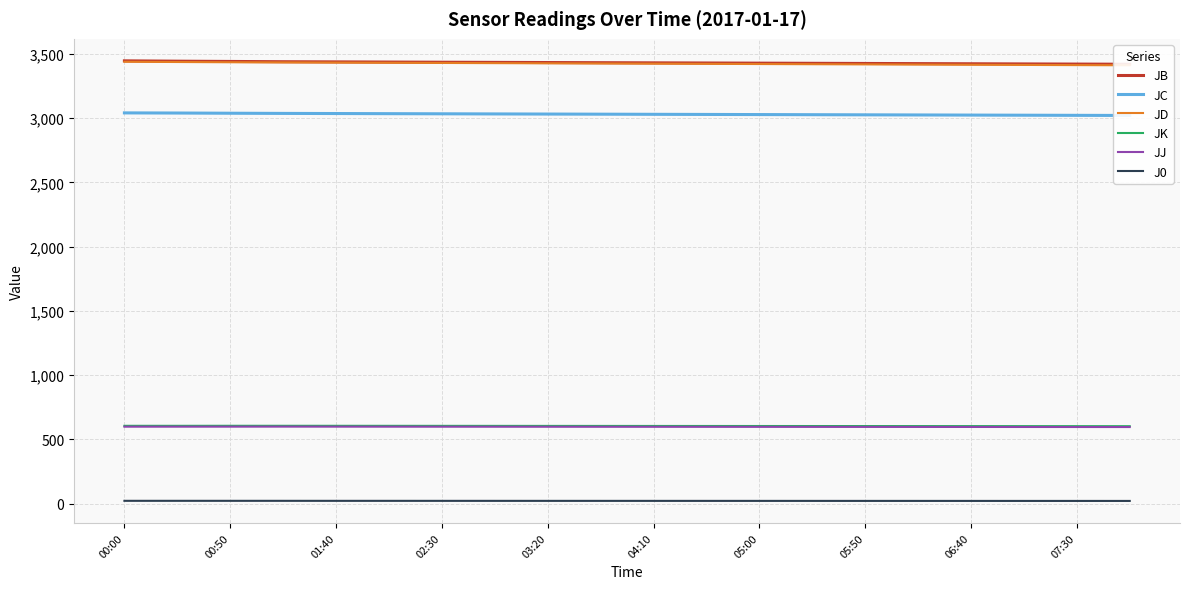

The value of JK at 05:00 is 327.3. True or false?

False